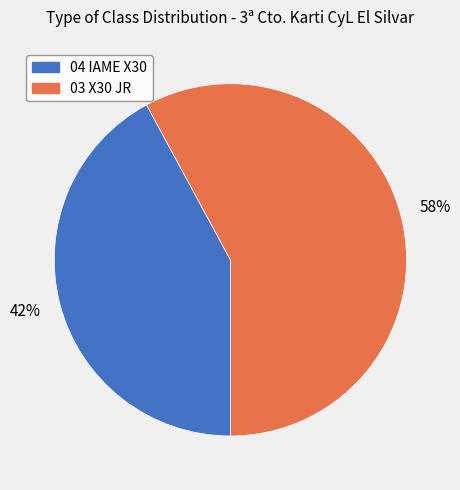

Between 03 X30 JR and 04 IAME X30, which is larger?

03 X30 JR